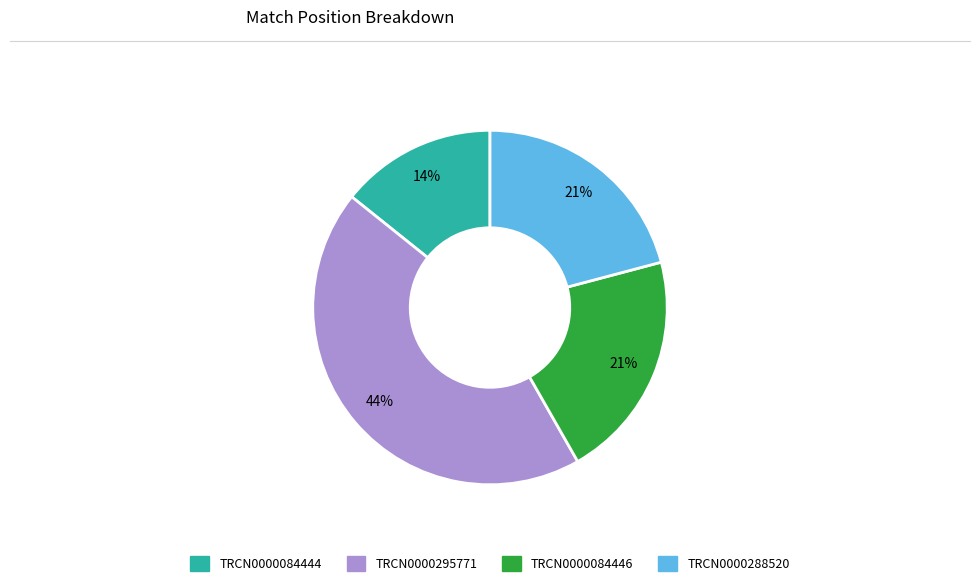

To the nearest percent, what is the average slice percentage?

25%